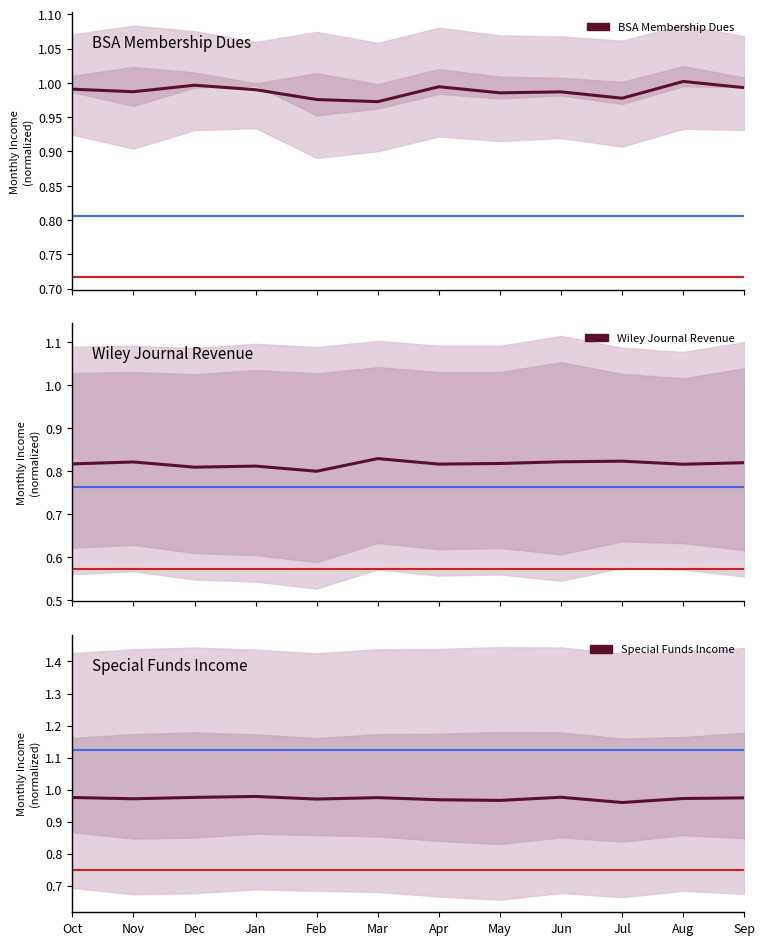

True or false: BSA Membership Dues and Wiley Journal Revenue intersect in this chart.

False